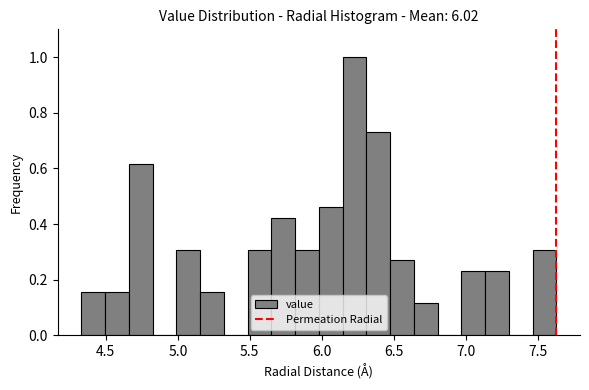

Around what value on the x-axis is the tallest bar? Give the approximate position of its centre, as read against the axis.

6.25